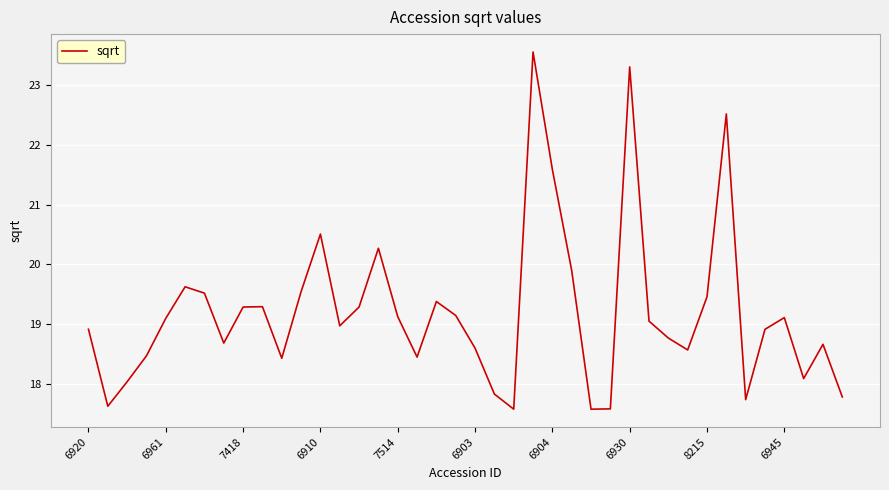

What is the maximum value shown in the chart?

23.6